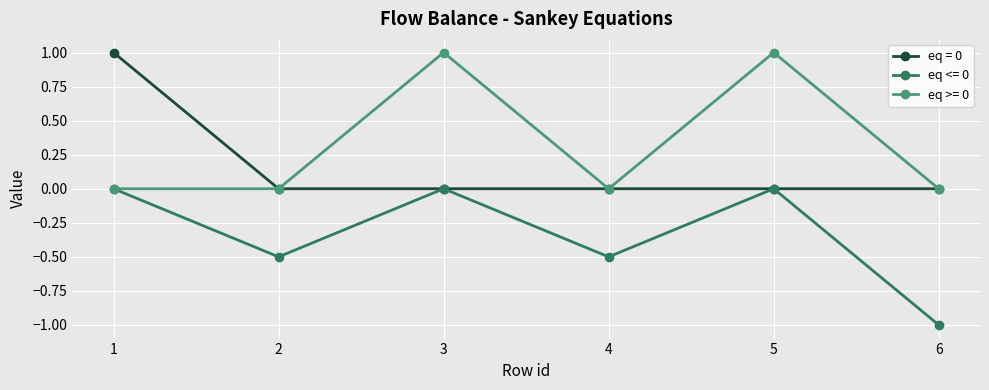

Reading right to left, transcribe all the data shown in this chart.

eq = 0: 0.0	0.0	0.0	0.0	0.0	1.0
eq <= 0: -1.0	0.0	-0.5	0.0	-0.5	0.0
eq >= 0: 0.0	1.0	0.0	1.0	0.0	0.0